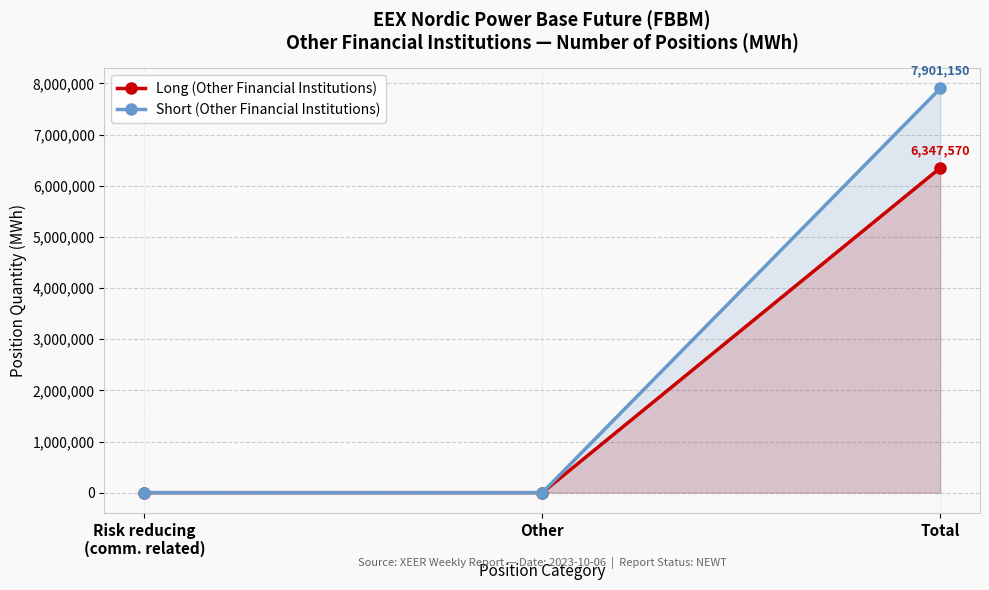

At which category is the sum across all series the highest?

Total